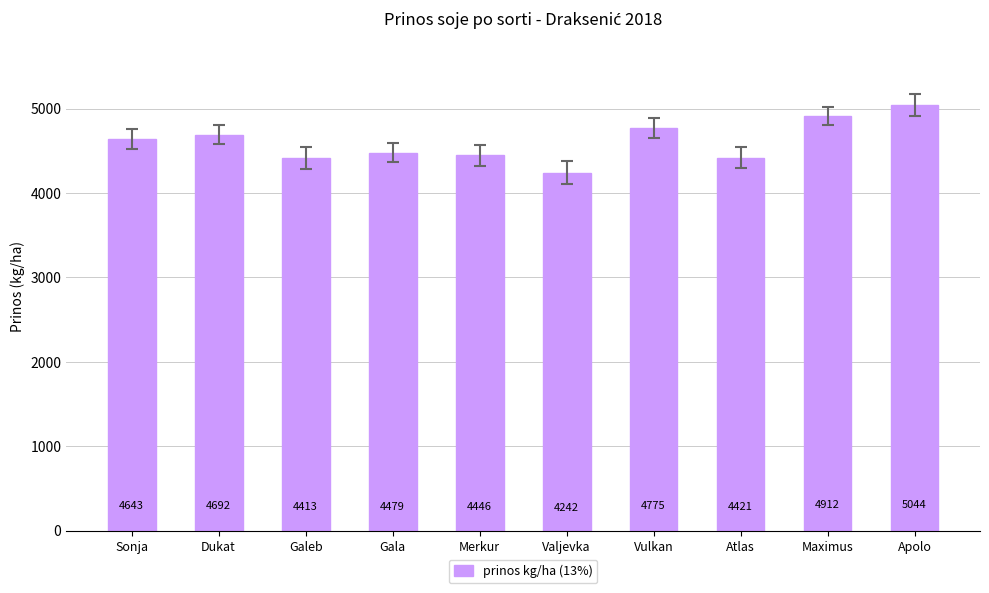

What position from the left is Gala?

4